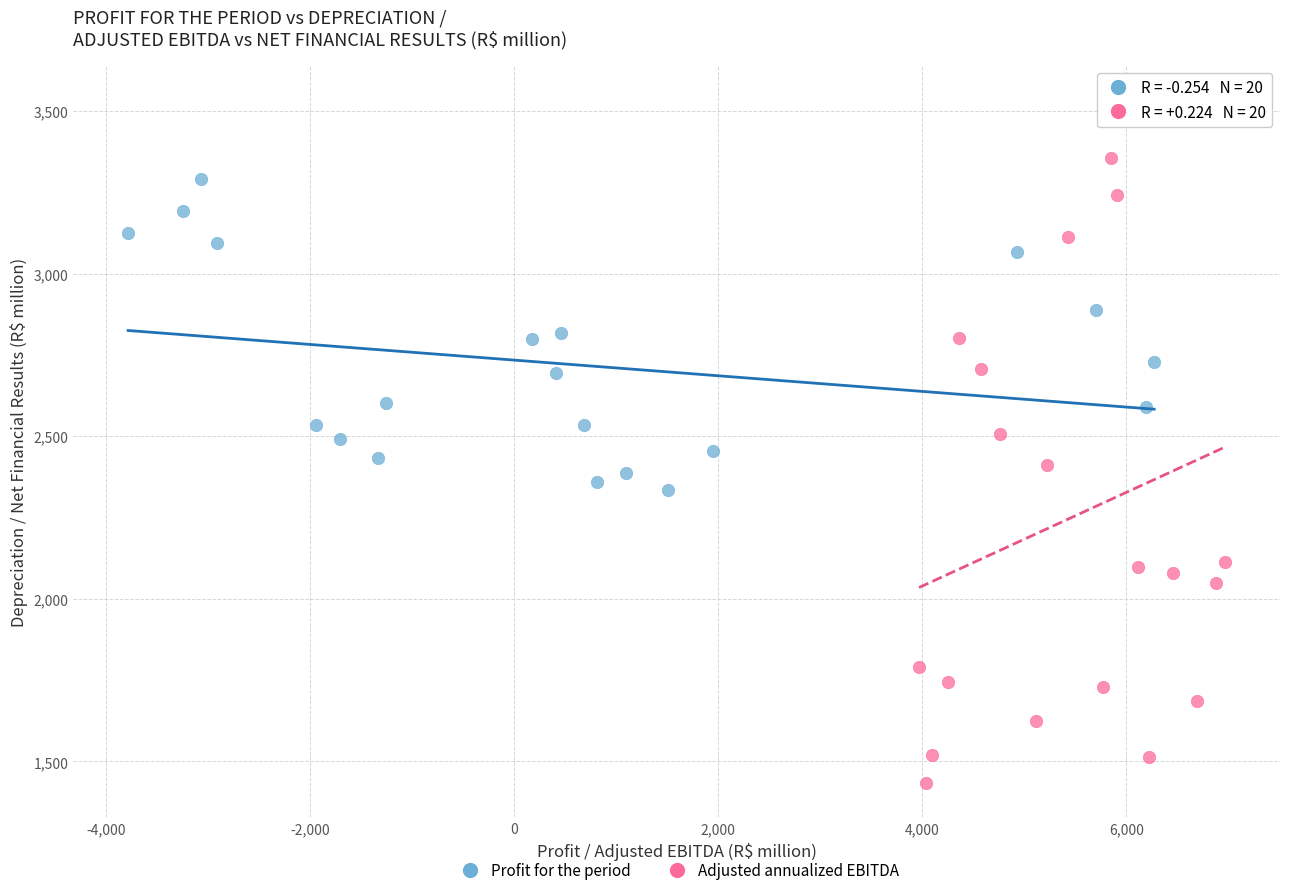

Which series contains the lowest Y value?

Adjusted annualized EBITDA